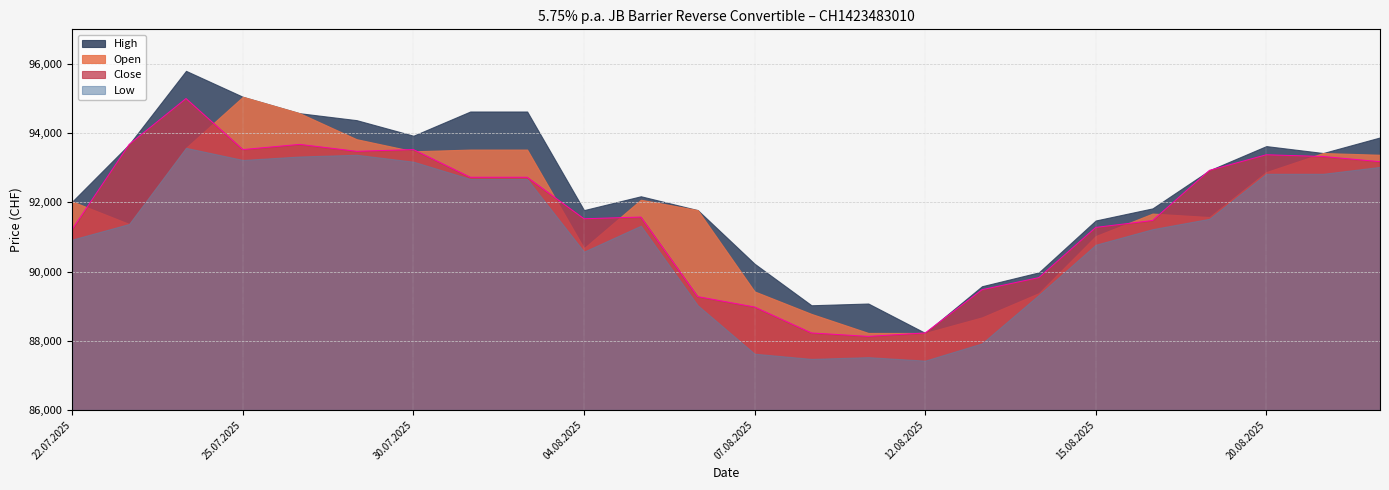

The value of Close at 15.08.2025 is 147607. True or false?

False